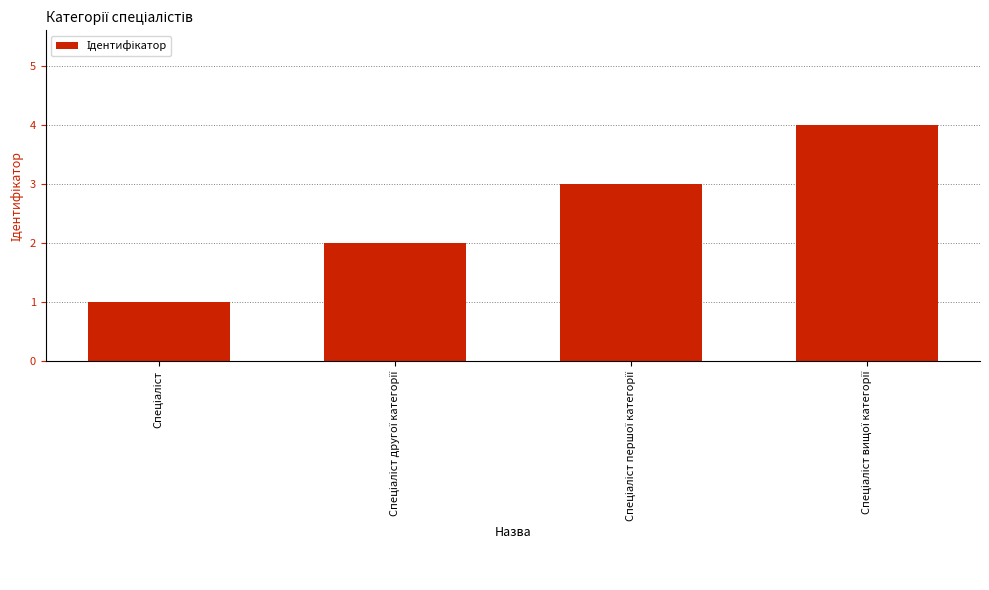

What is the sum of all values?

10